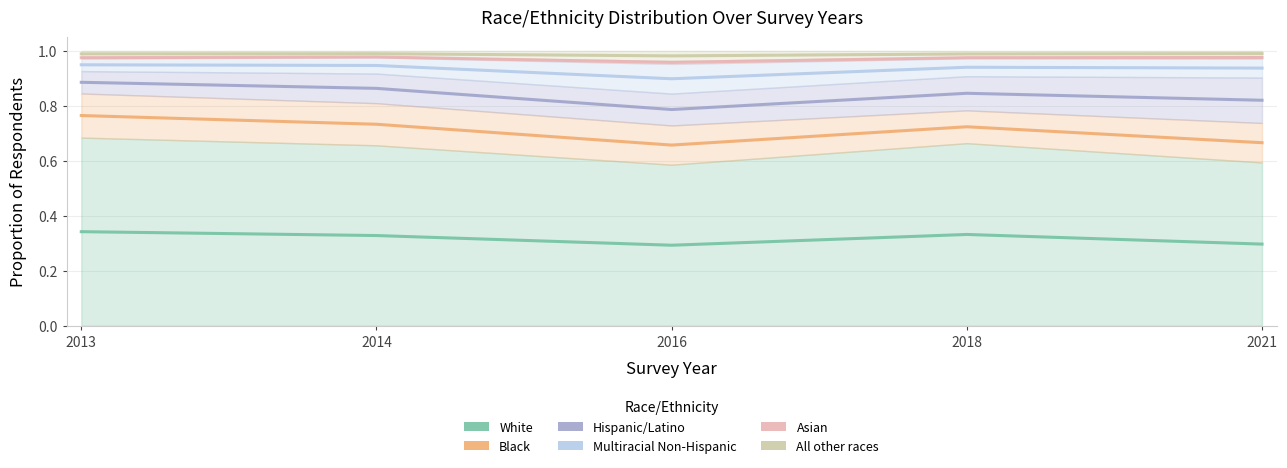

What is the maximum value shown in the chart?

1.0